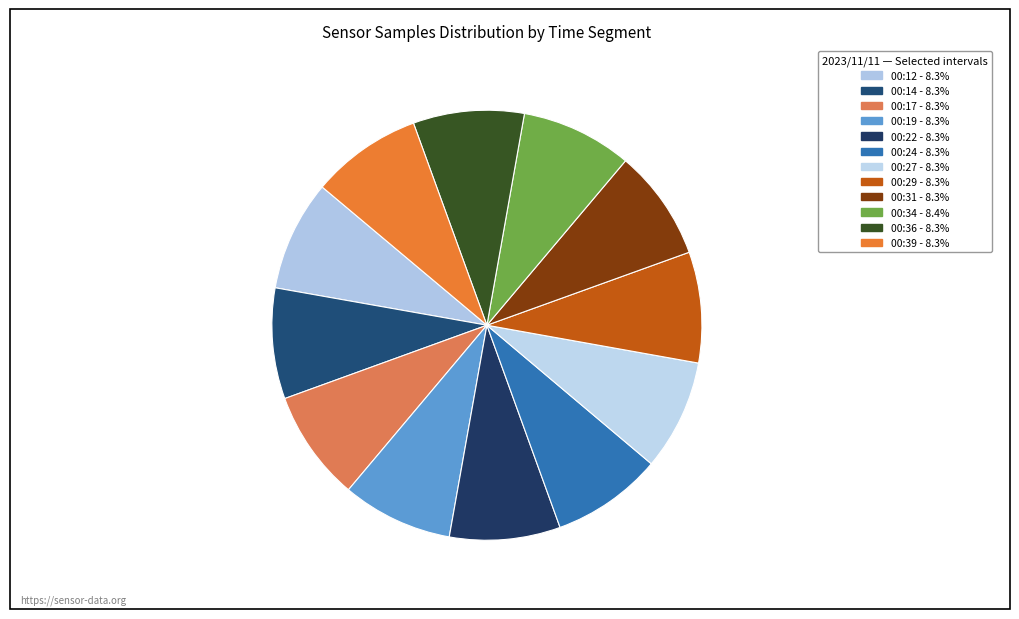

Which slice is the largest?

00:34 (778788)